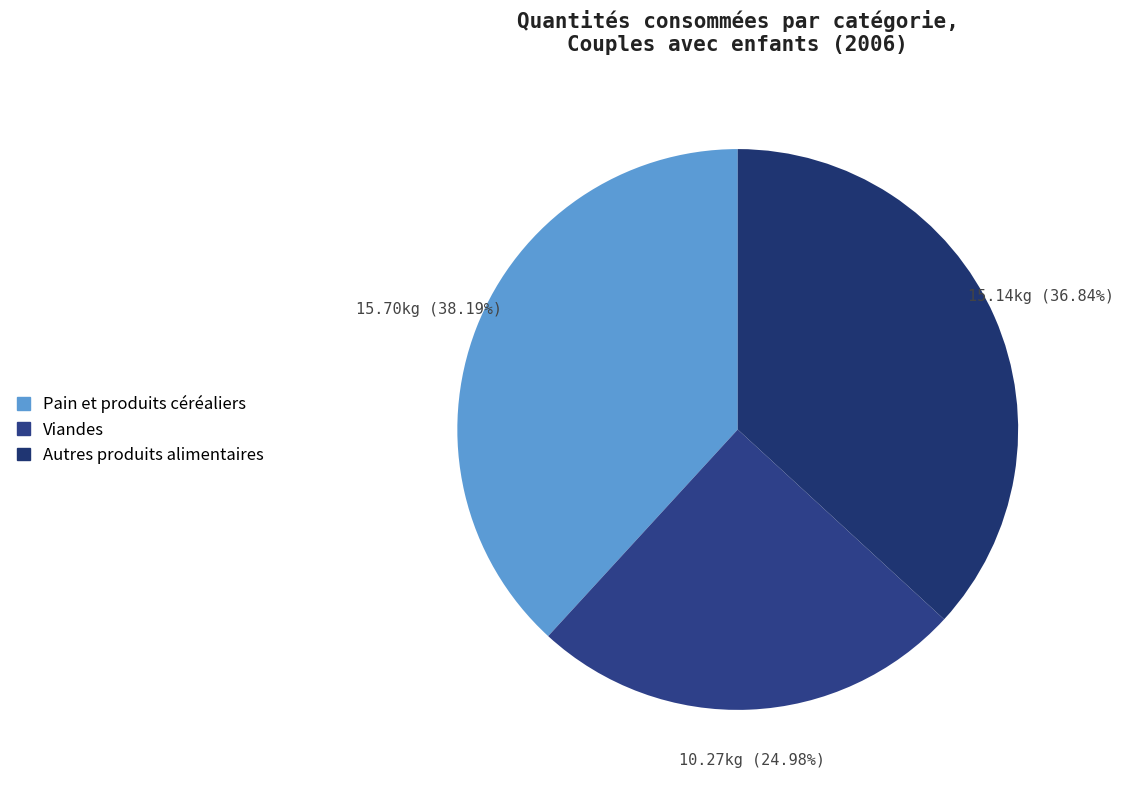

Which slice is the largest?

Pain et produits céréaliers